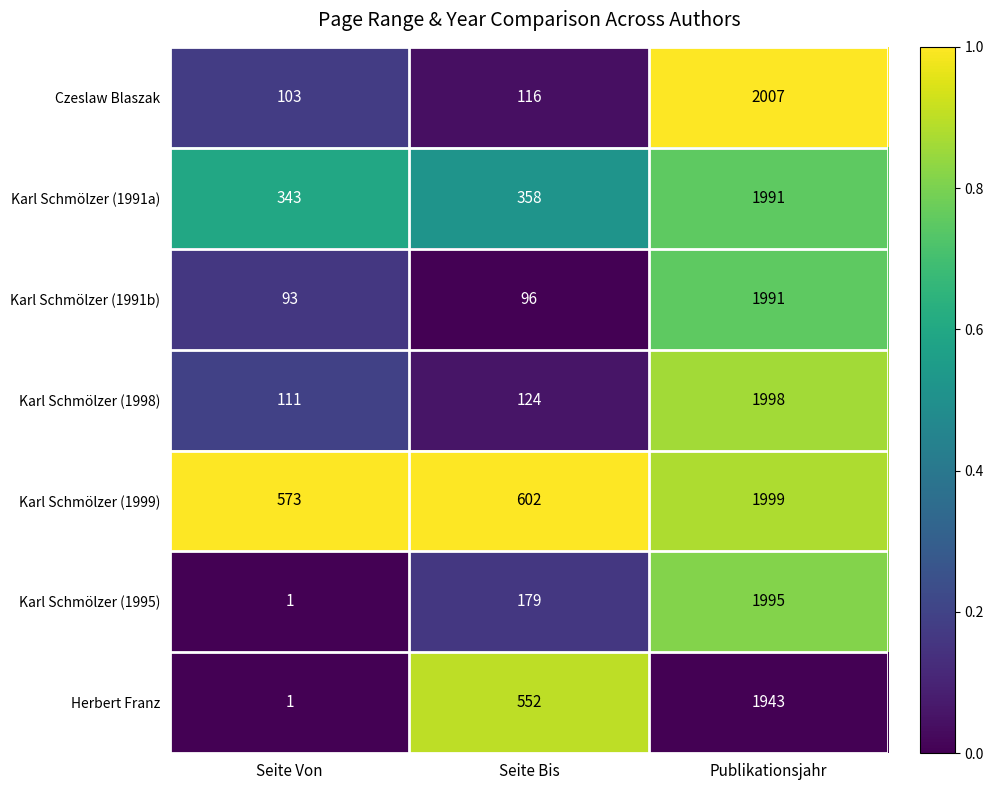

The Karl Schmölzer (1998) series shows 111 at Seite Von. True or false?

True